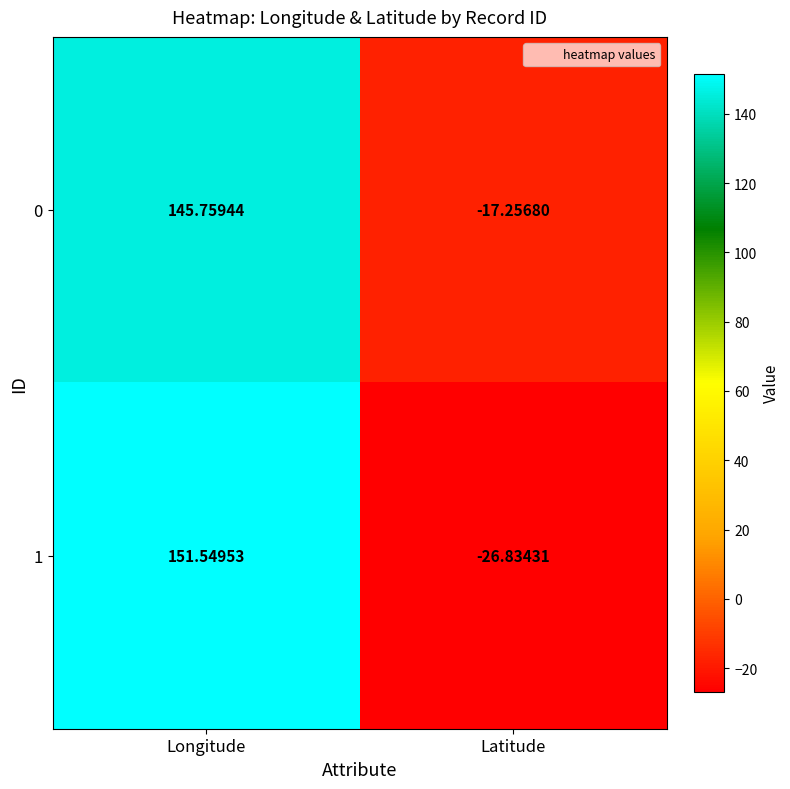

Which series has the largest total across all categories?

0